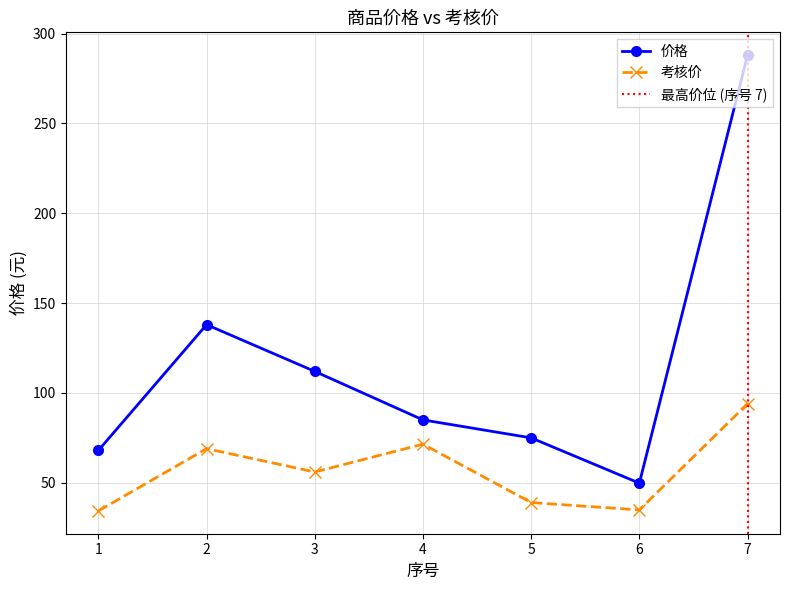

At 1, list the series in order from largest to smallest.

价格, 考核价